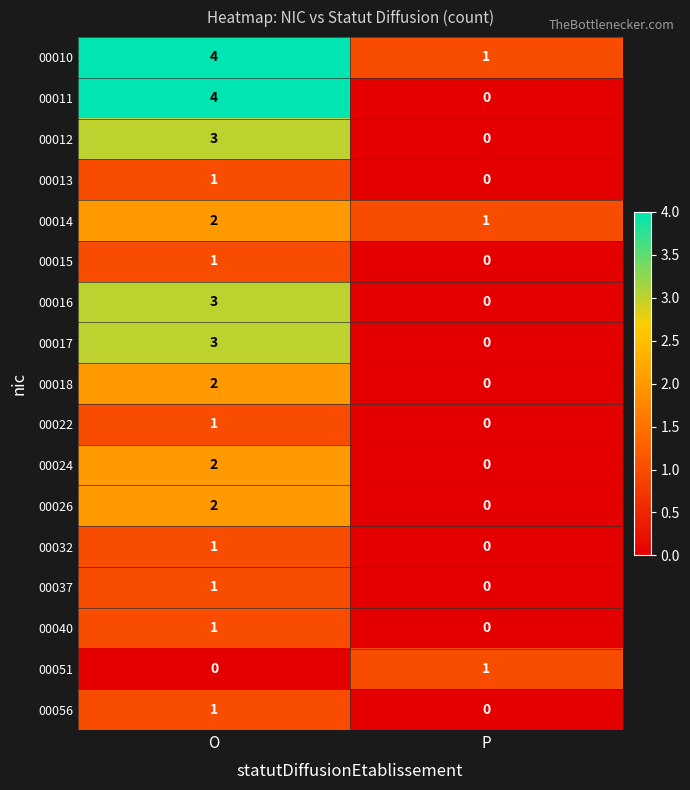

The 00013 series shows 0 at P. True or false?

True